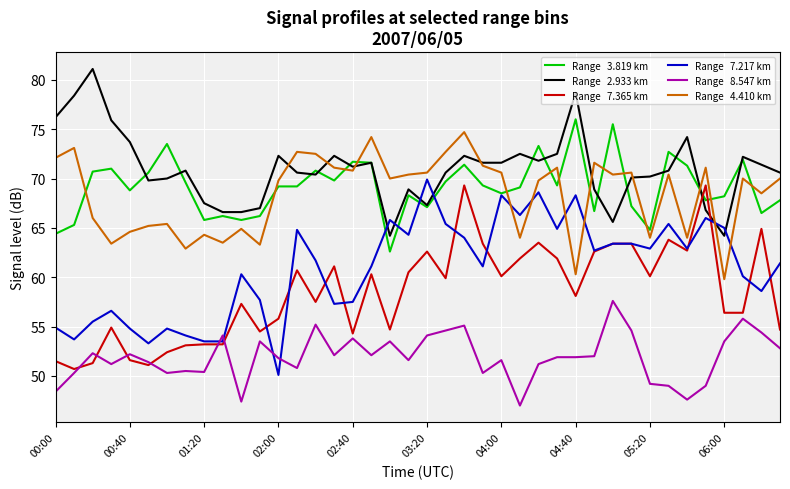

What is the greatest value displayed?

81.1